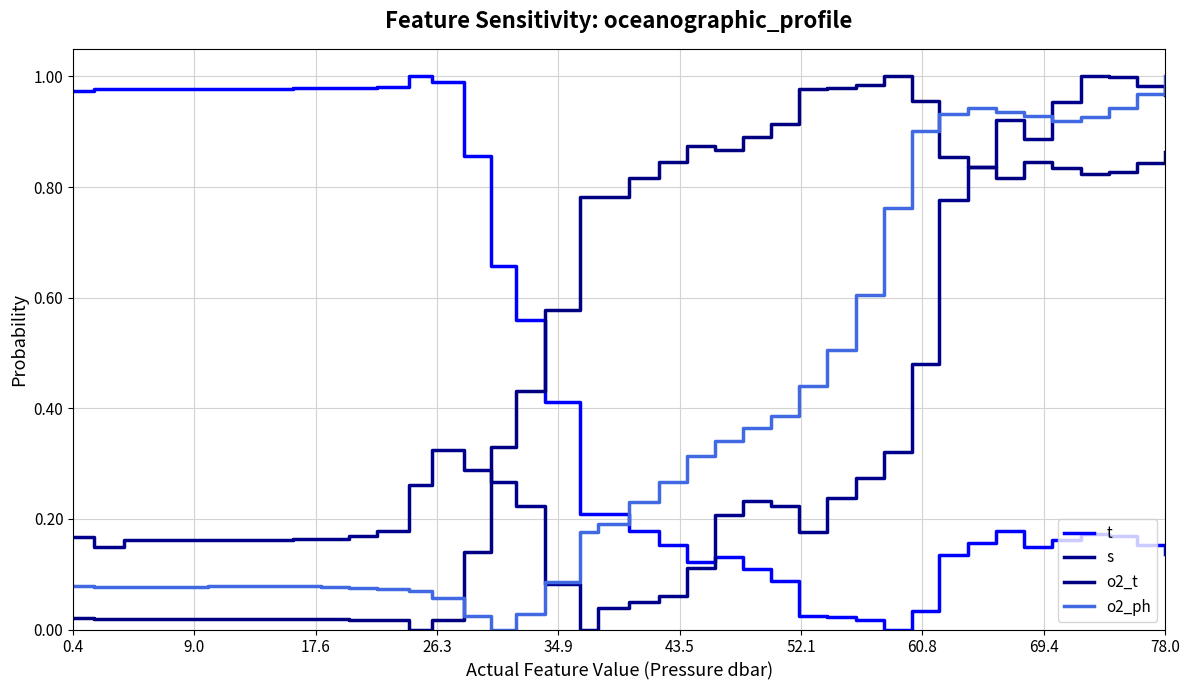

In t, how many points are lower than both neighbors (excluding endpoints)?

5